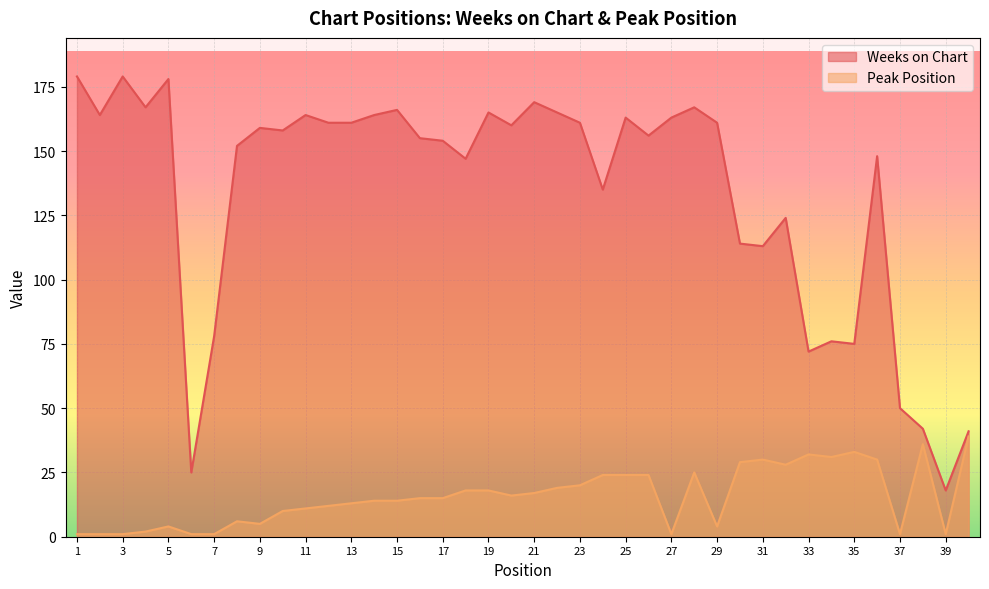

What is the sum of the Weeks on Chart values at 25 and 11?

327